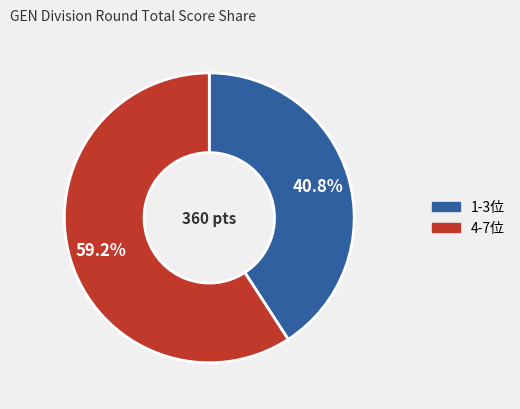

How many segments does this pie chart have?

2